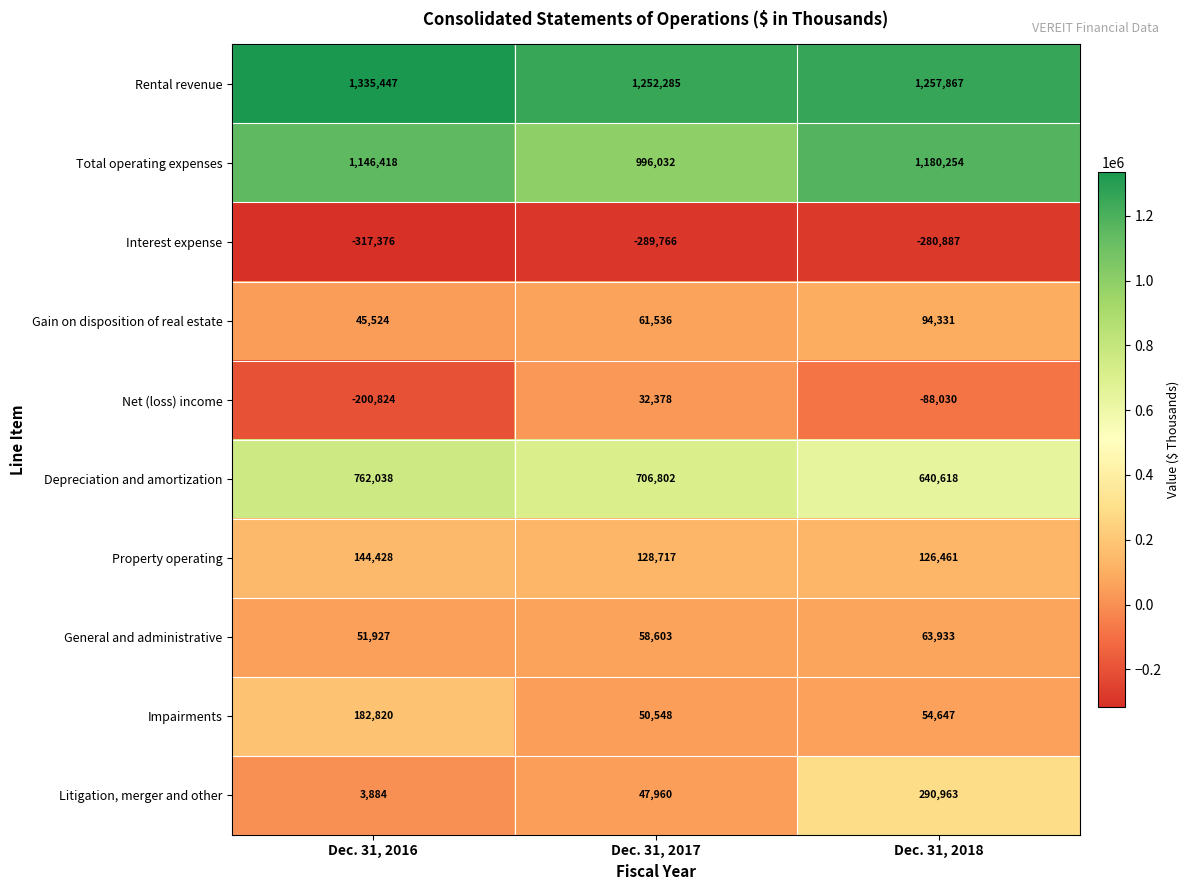

How many values in the Rental revenue series are below 1257867?

1